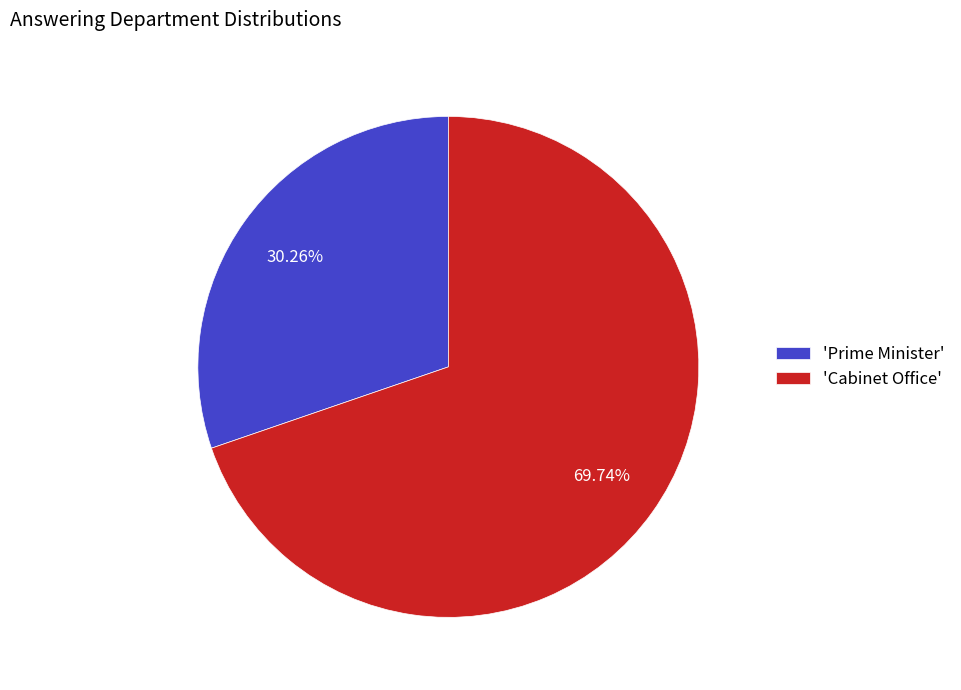

Is there a majority slice in this chart?

Yes